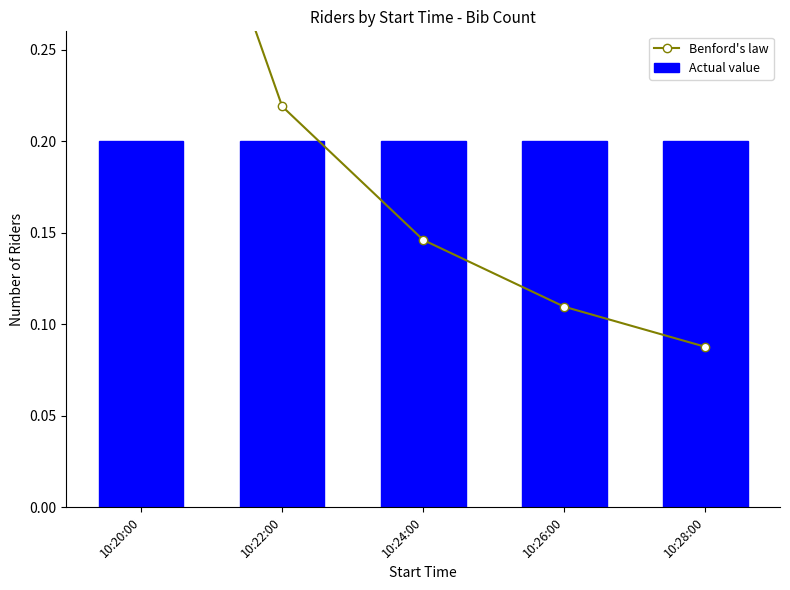

Count the number of categories in the chart.

5